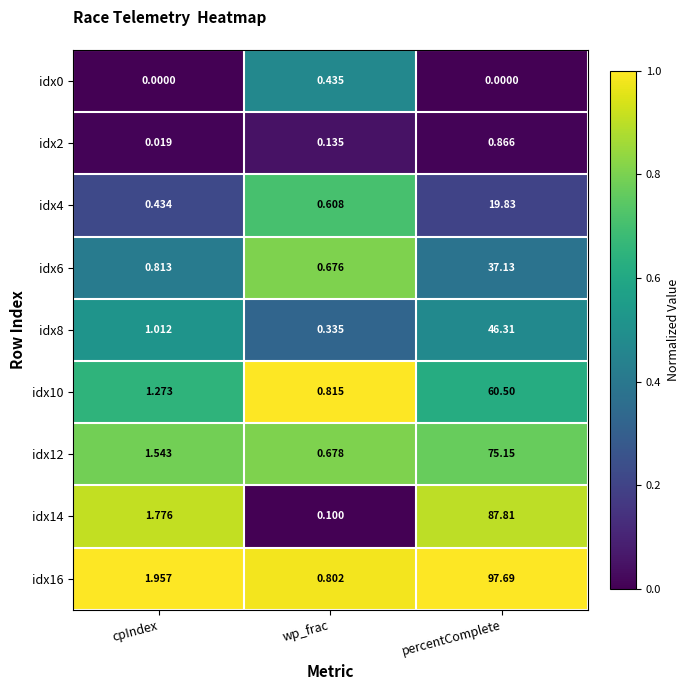

Between cpIndex and percentComplete, which series saw the biggest shift?

idx16